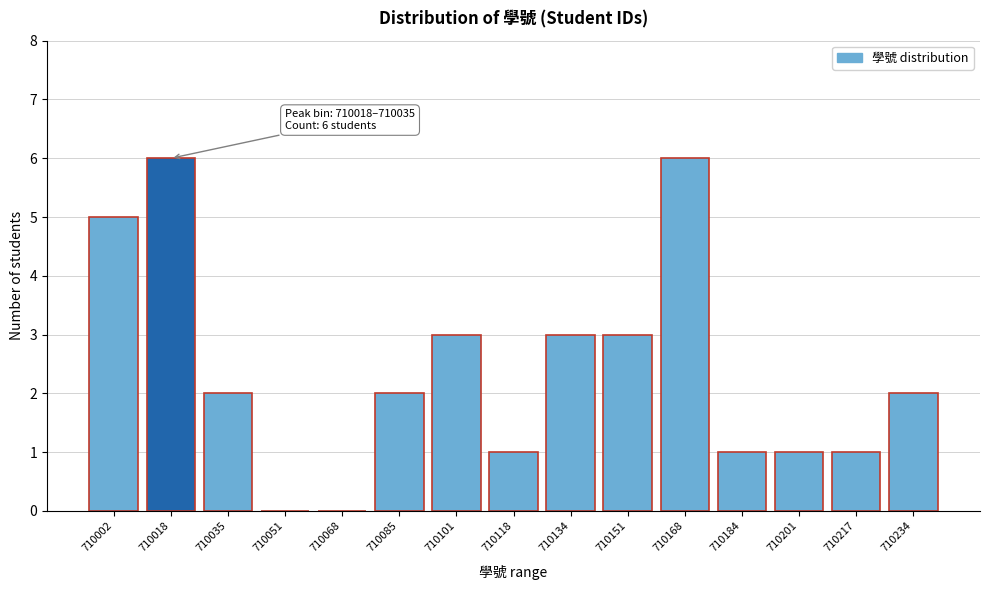

Reading left to right, extract all data points from this chart.

710002=5	710018=6	710035=2	710051=0	710068=0	710085=2	710101=3	710118=1	710134=3	710151=3	710168=6	710184=1	710201=1	710217=1	710234=2